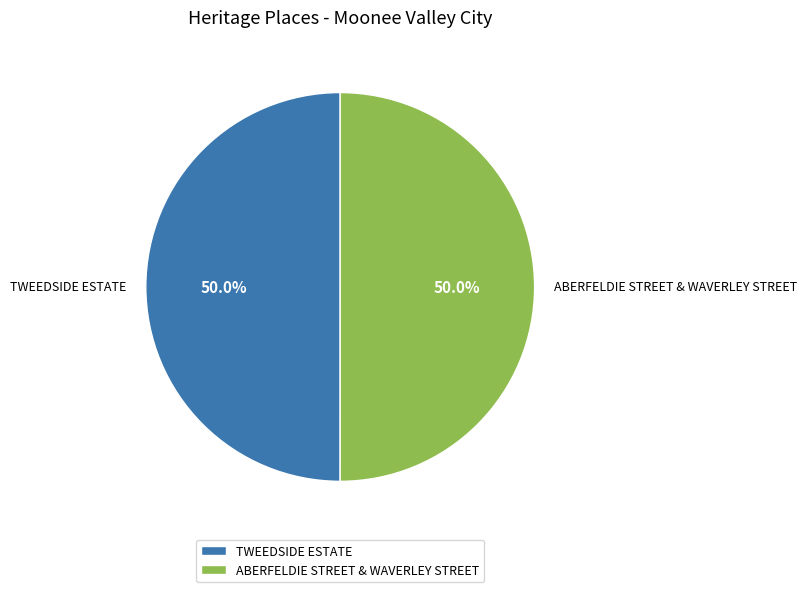

What is the ratio of the value at TWEEDSIDE ESTATE to the value at ABERFELDIE STREET & WAVERLEY STREET?

1.0